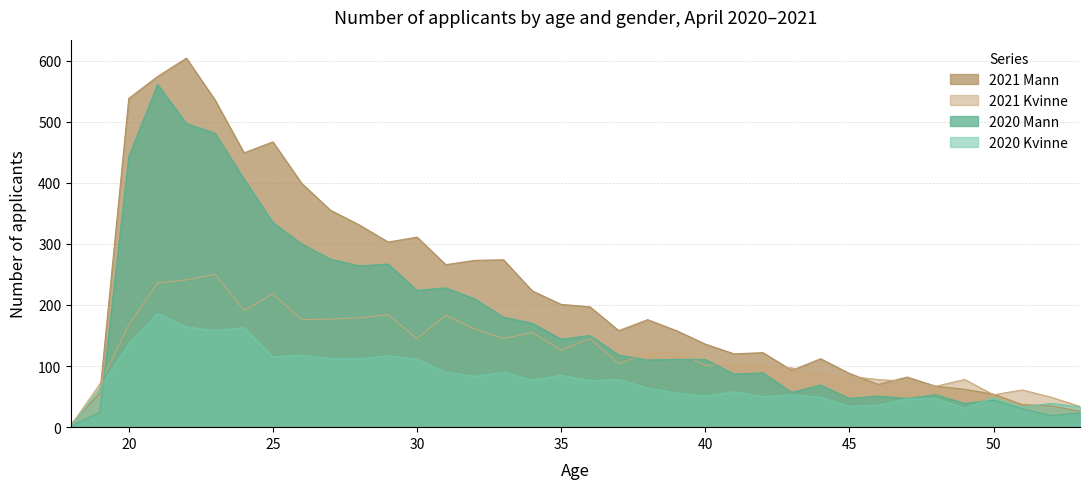

What is the average value of the 2021 Mann series?

221